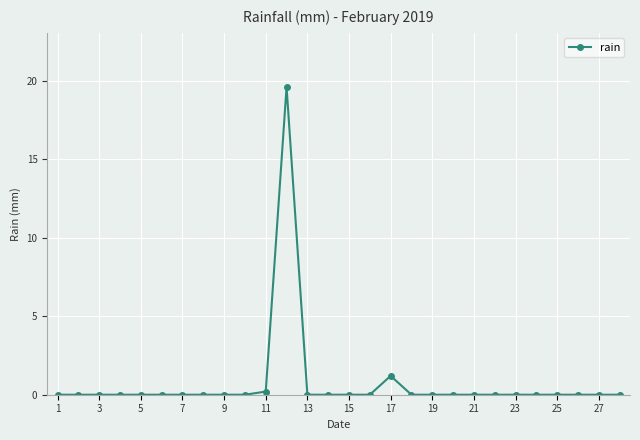

What is the sum of all values?

21.0